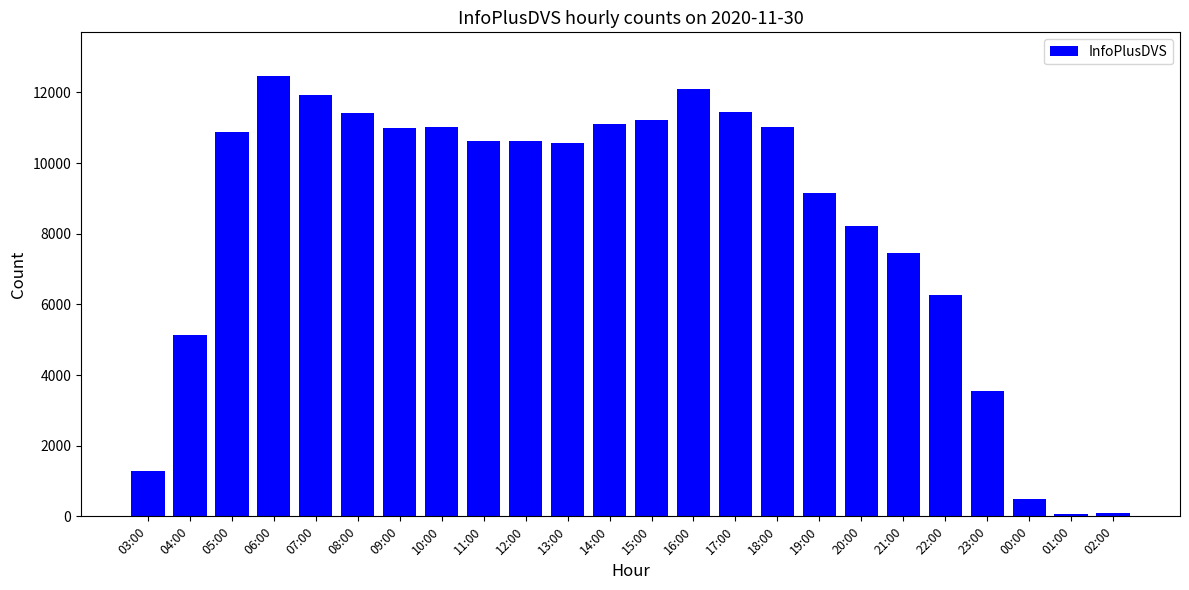

Which category has the highest value across all series?

06:00